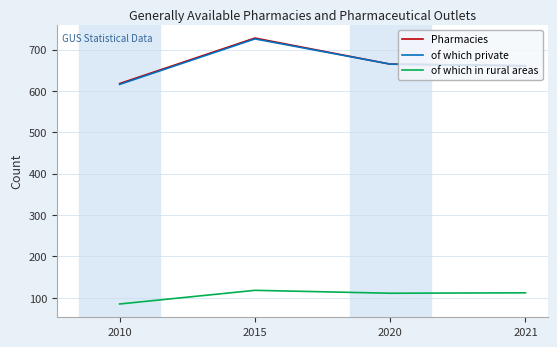

True or false: Pharmacies and of which in rural areas cross at least once.

False